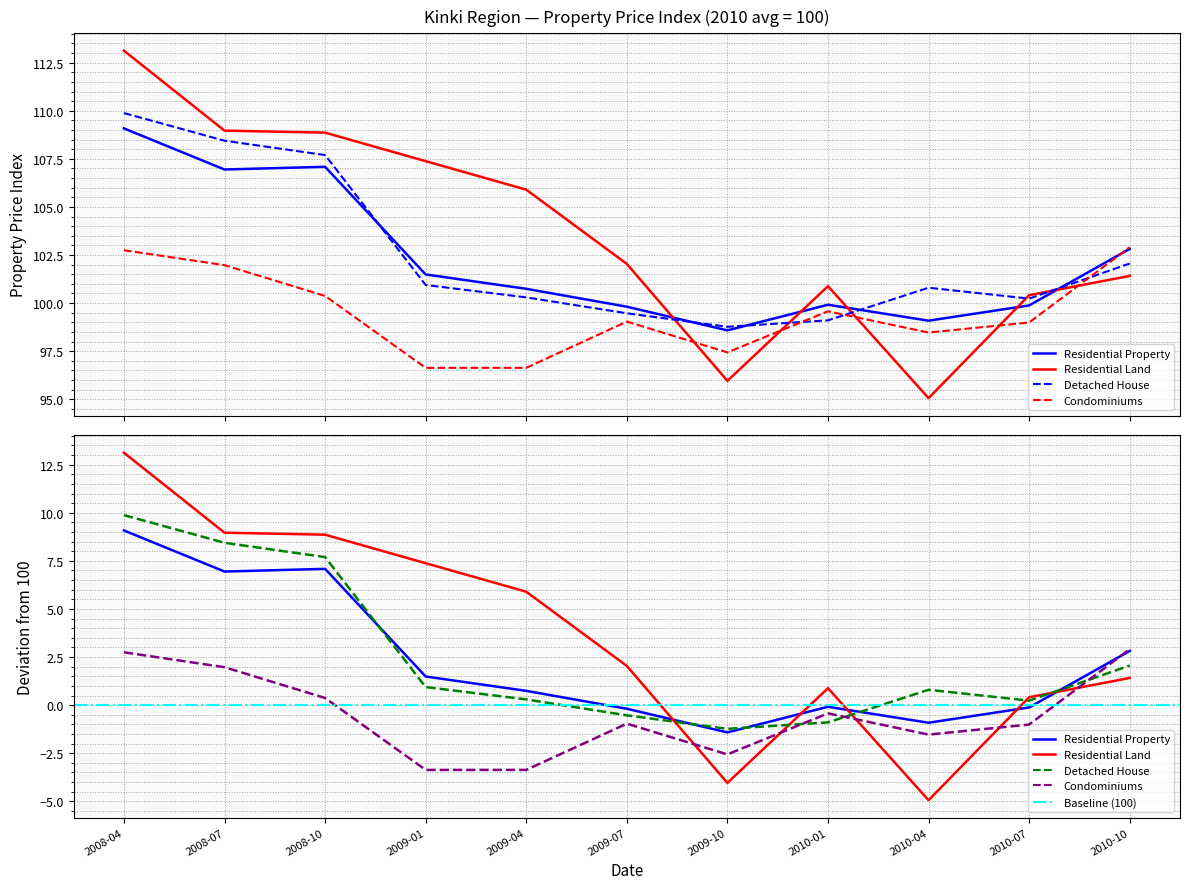

How many interior local peaks does the Condominiums series have?

2